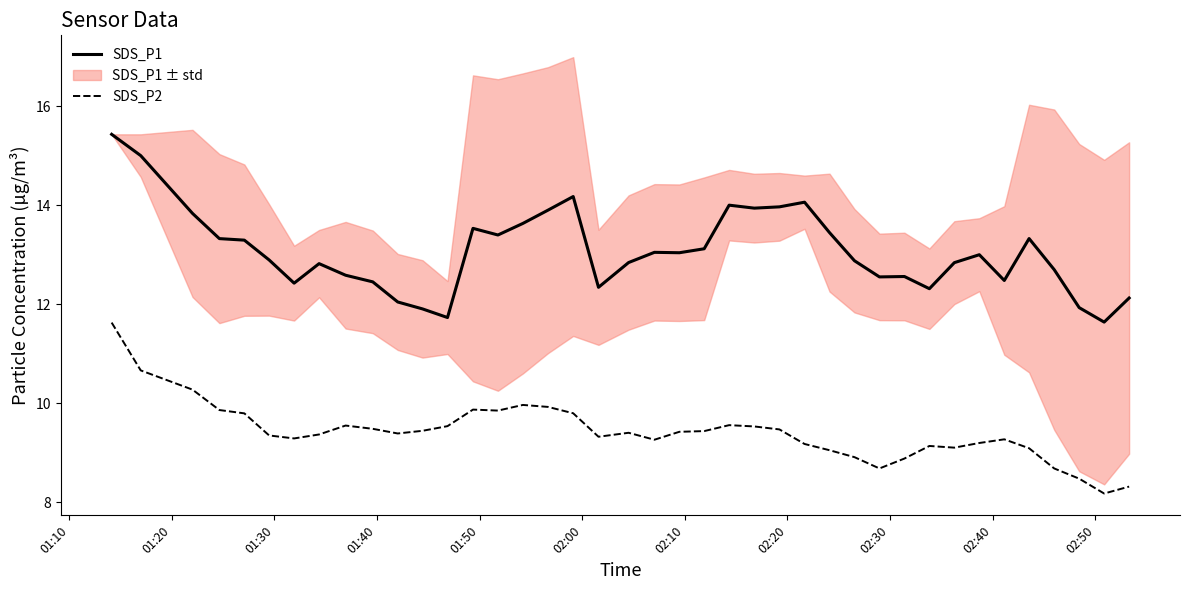

True or false: SDS_P2 and SDS_P1 cross at least once.

False